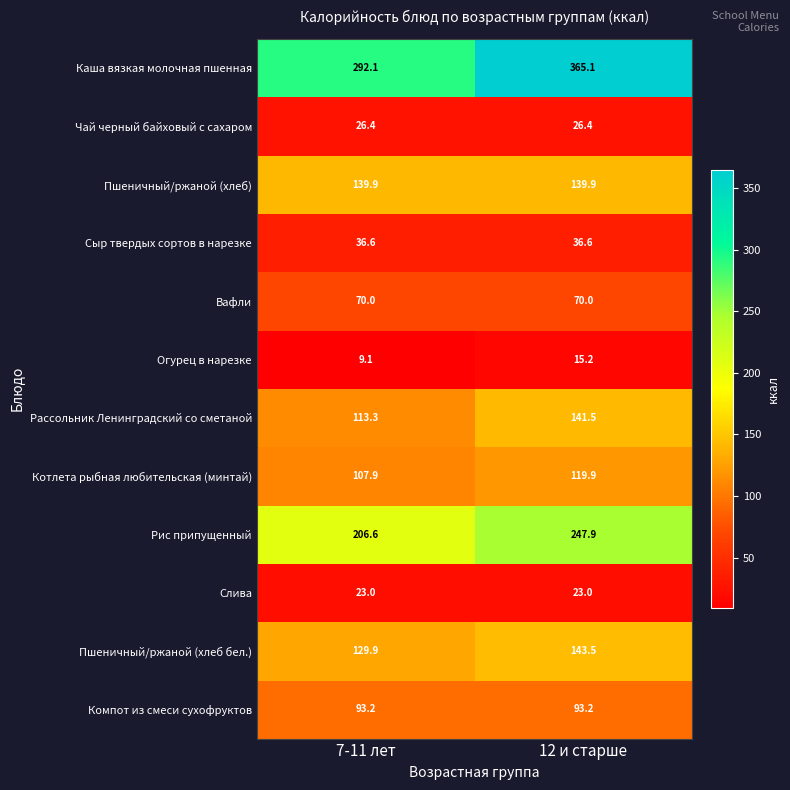

Which series has the largest total across all categories?

Каша вязкая молочная пшенная